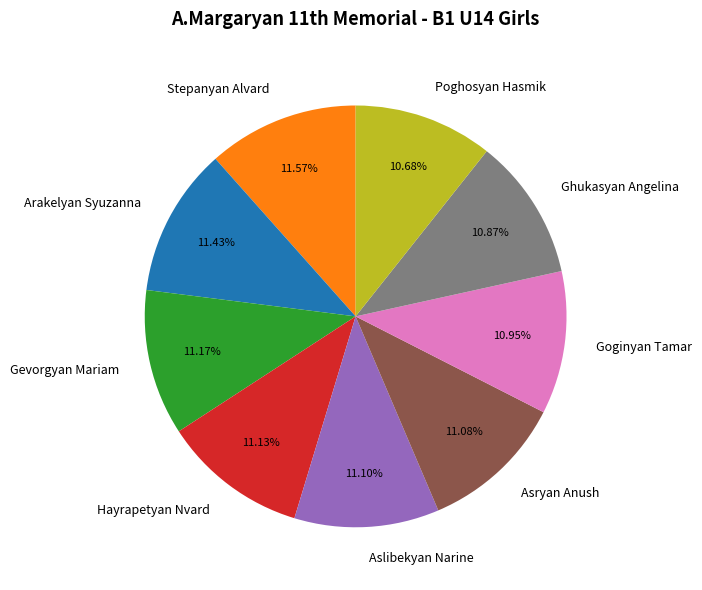

To the nearest percent, what portion does Aslibekyan Narine represent?

11%